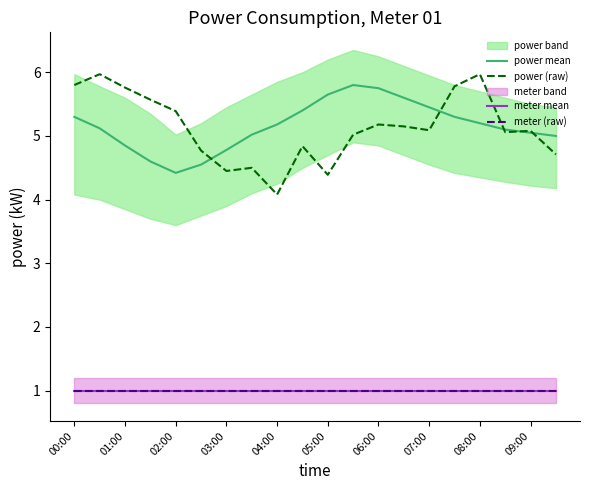

At which label does meter mean reach its peak?

00:00